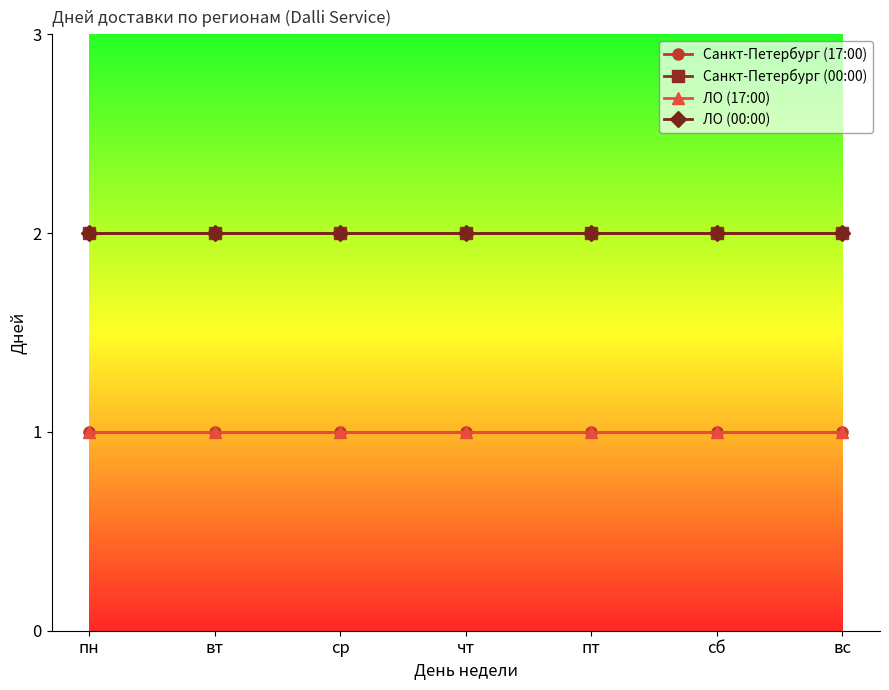

Does the chart have visible grid lines?

No